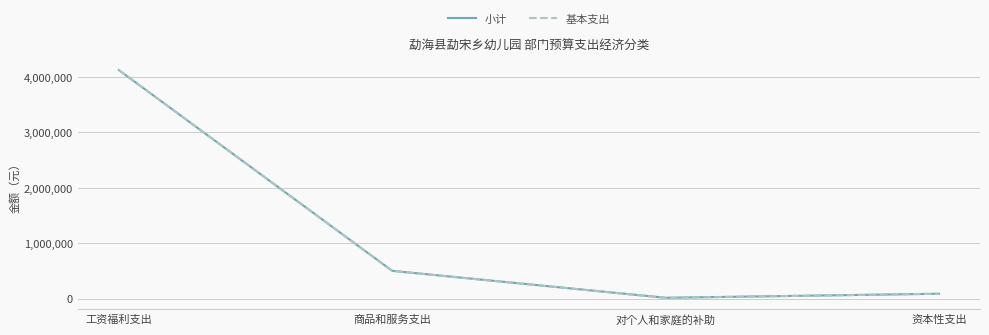

The value of 小计 at 工资福利支出 is 4122468.5. True or false?

True